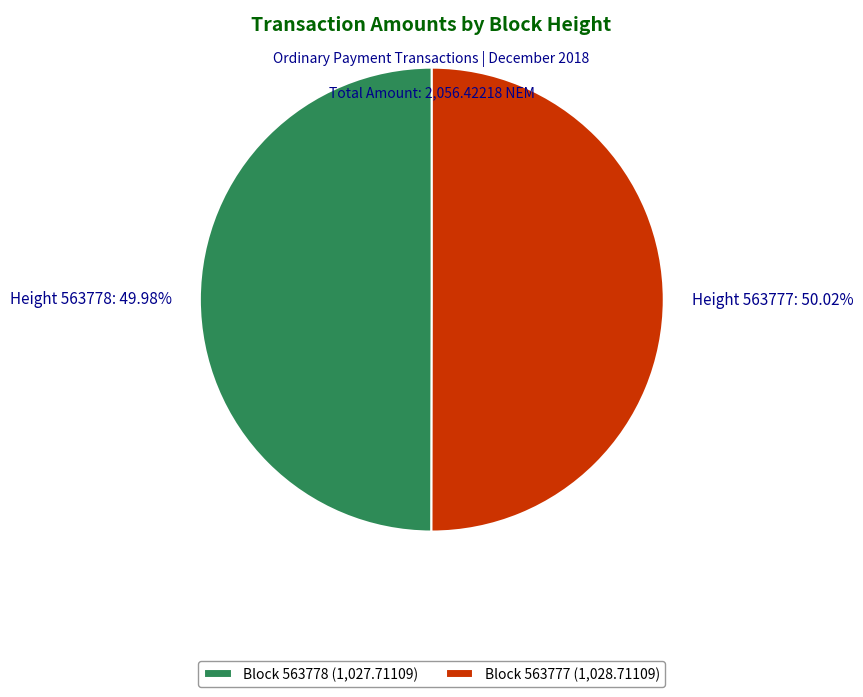

Is there a majority slice in this chart?

Yes